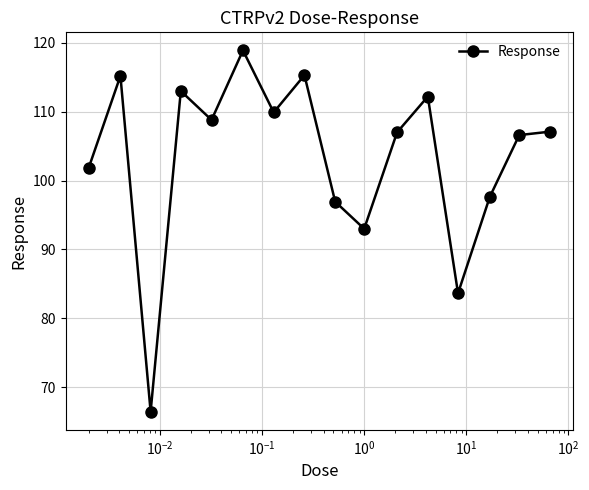

How many points are lower than both their immediate neighbors (excluding endpoints)?

5